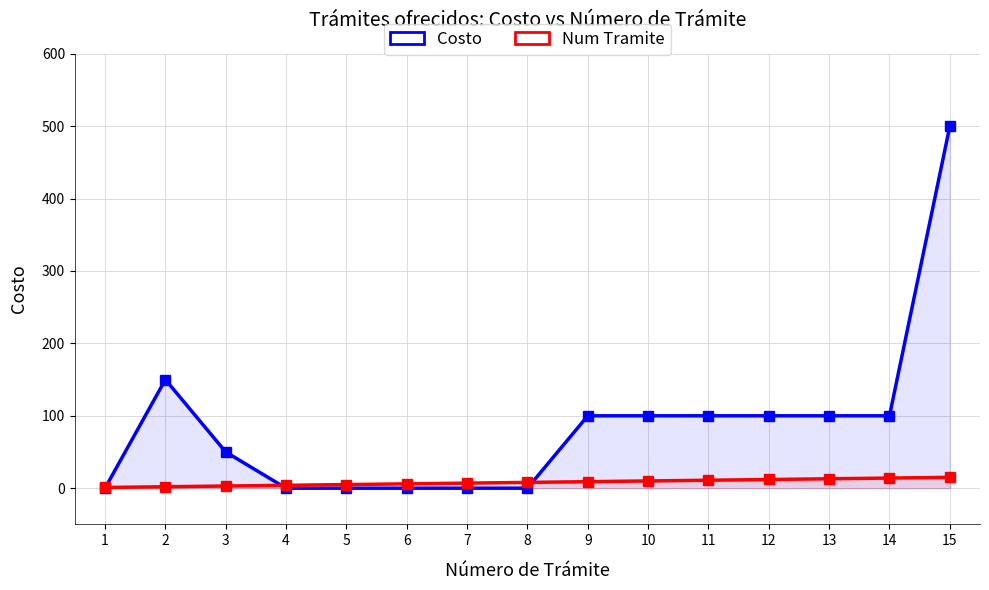

True or false: Costo has more than 2 interior local peaks.

False